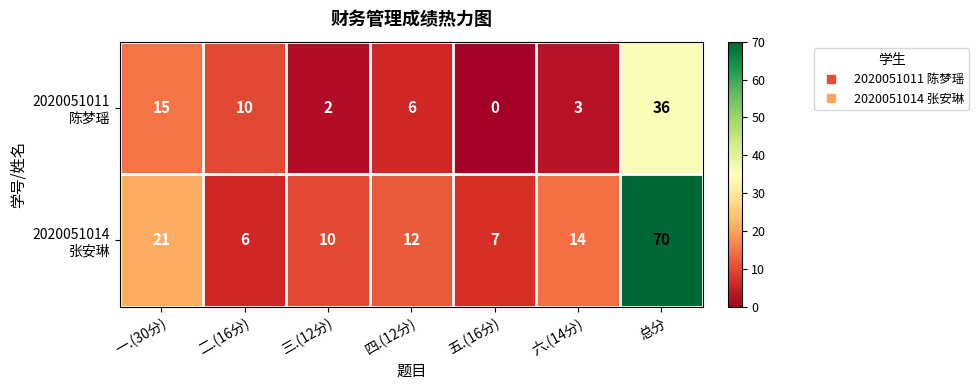

Which category has the highest value across all series?

总分